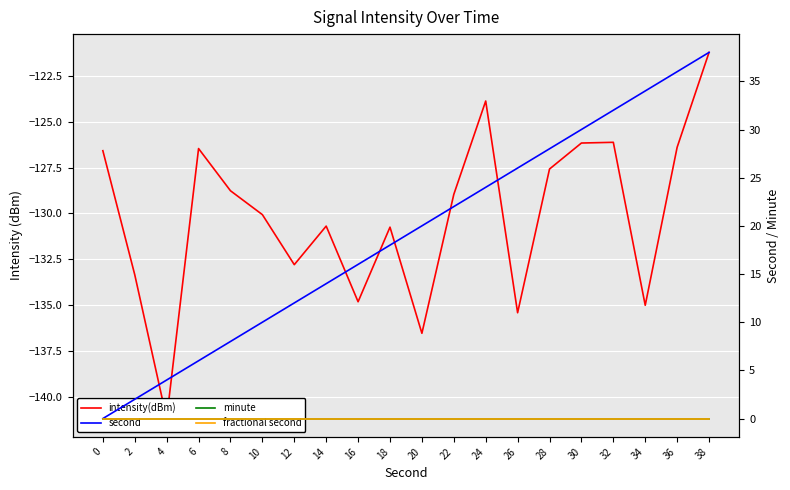

At which category does intensity(dBm) reach its first local valley?

4